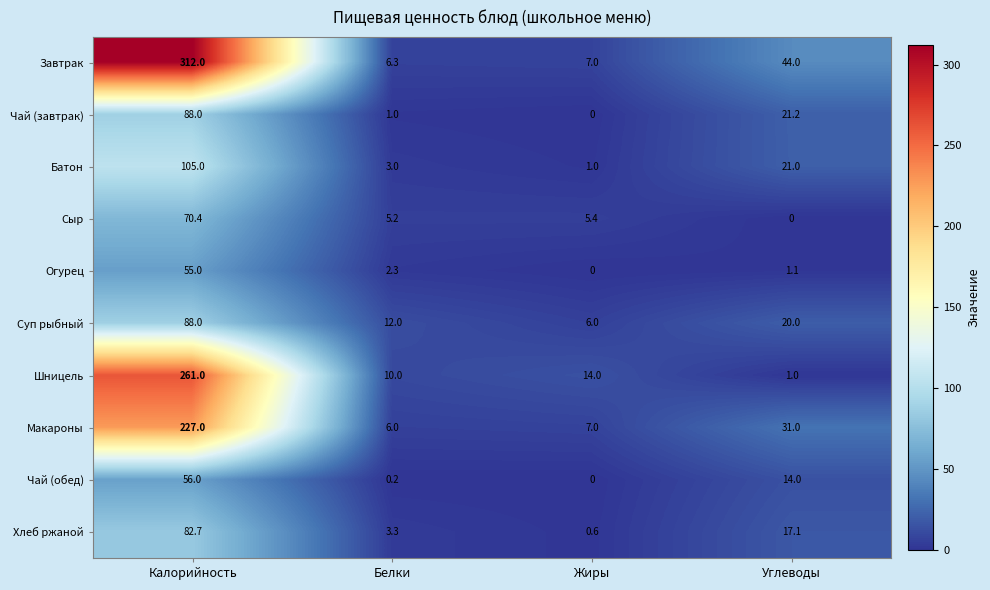

At which category does the chart reach its peak across all series?

Калорийность